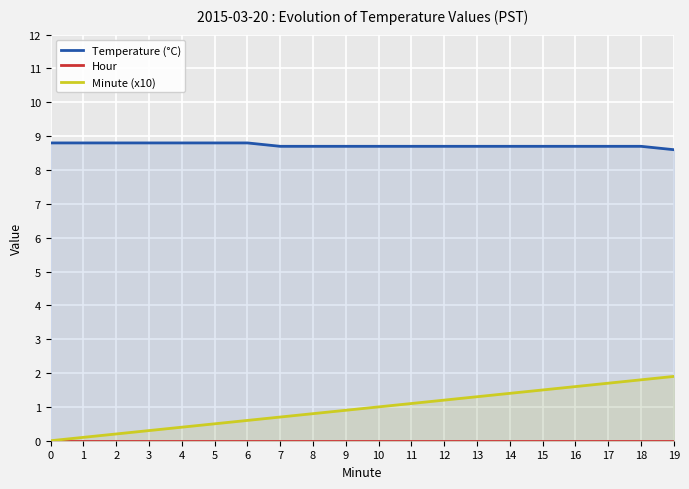

True or false: Temperature (°C) and Hour cross at least once.

False